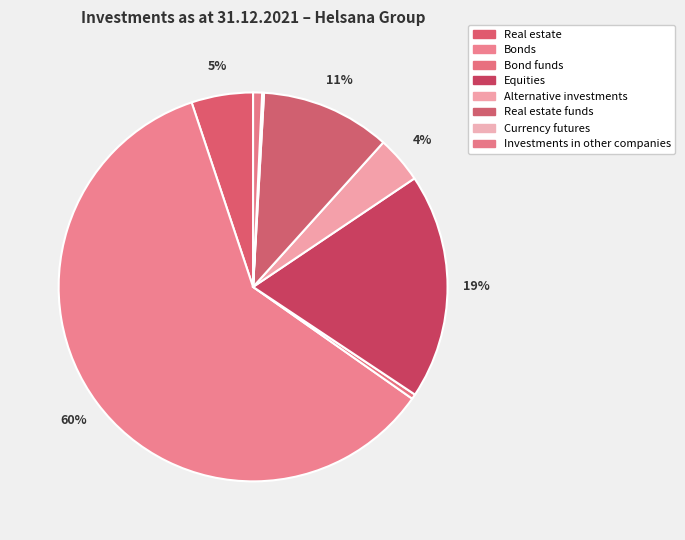

To the nearest percent, what portion does Equities represent?

19%